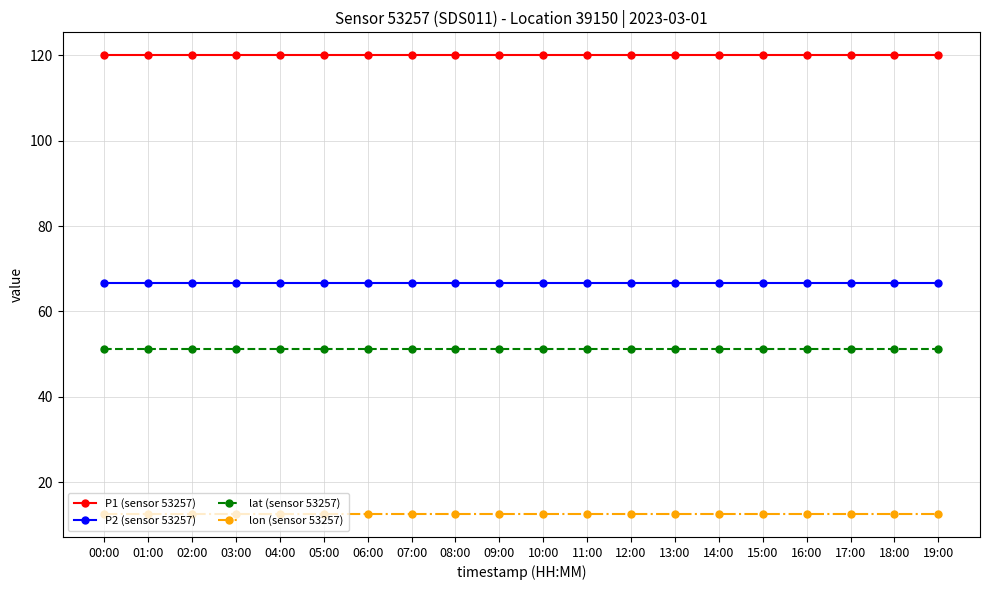

The value of lat (sensor 53257) at 07:00 is 74.2. True or false?

False